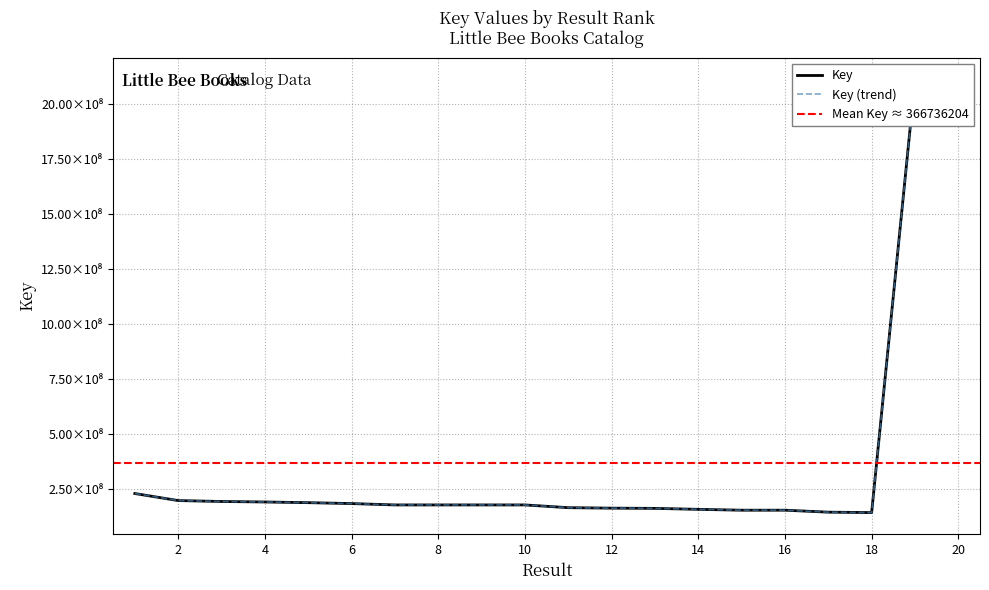

What is the greatest value displayed?

2111817298